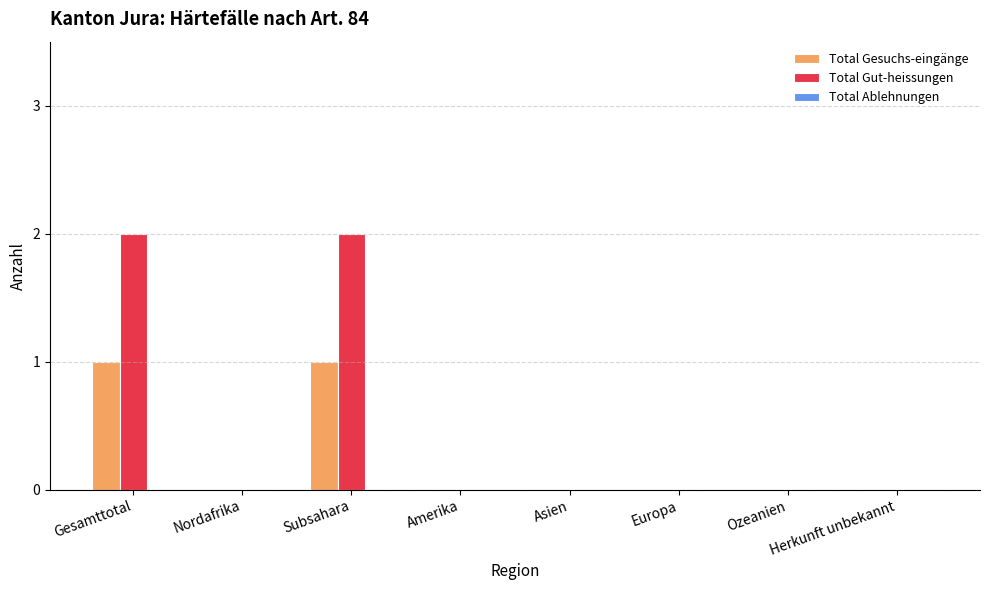

What is the sum of all Total Gut-heissungen values?

4